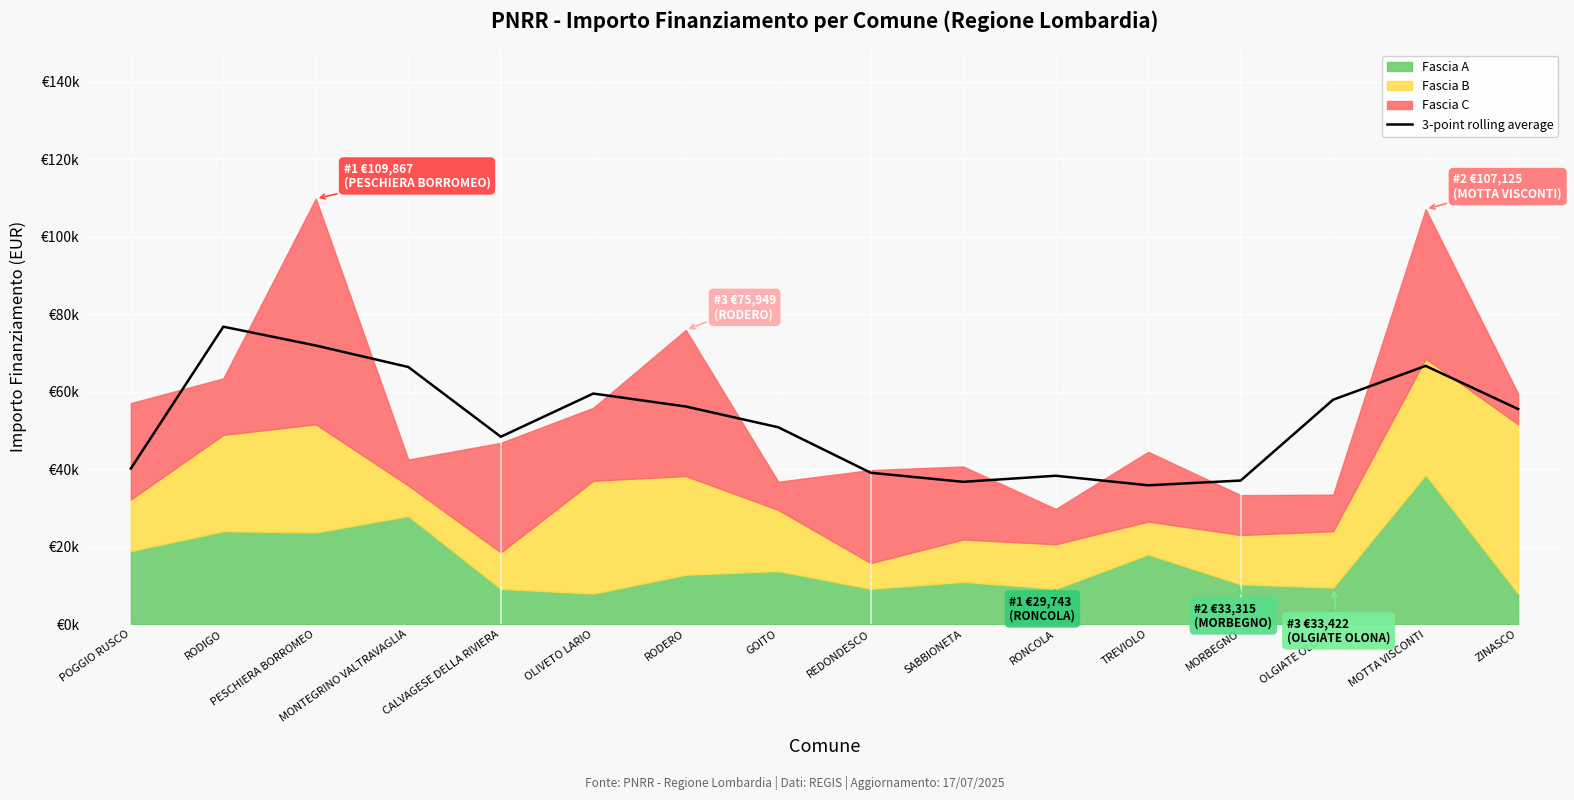

What position from the left is TREVIOLO?

12